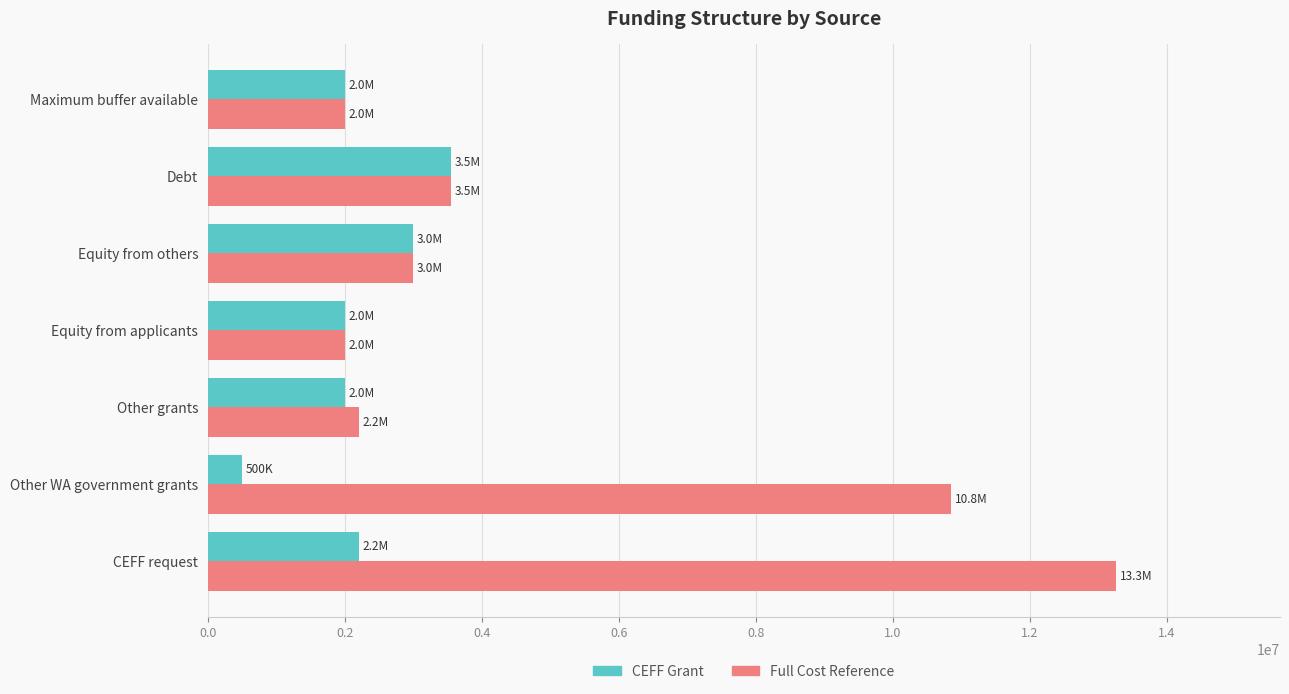

List the series in order of their peak value, lowest first.

CEFF Grant, Full Cost Reference